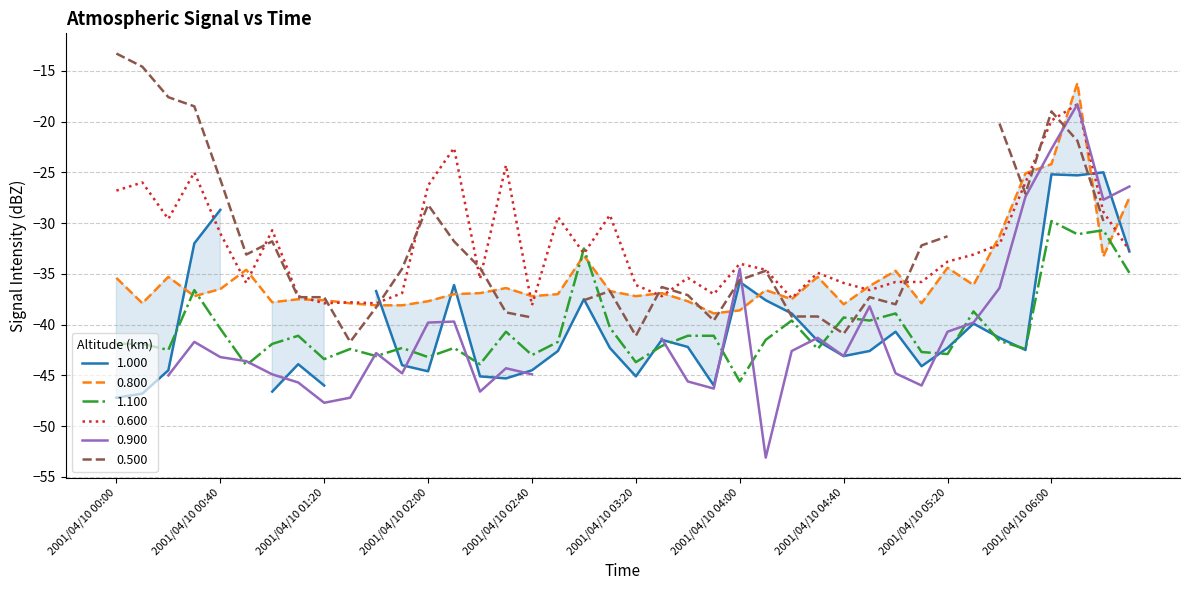

At which category is the sum across all series the highest?

2001/04/10 06:10